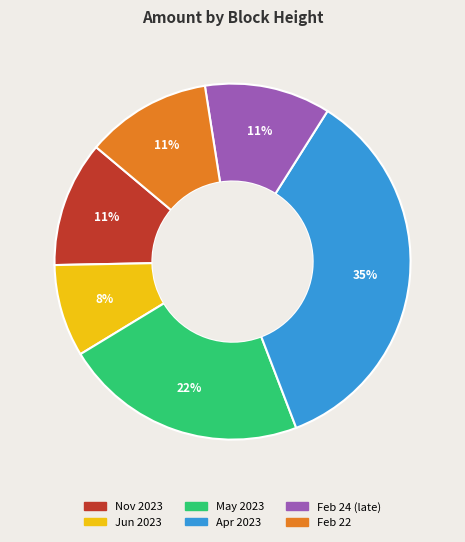

What is the smallest slice in the pie chart?

Jun 2023